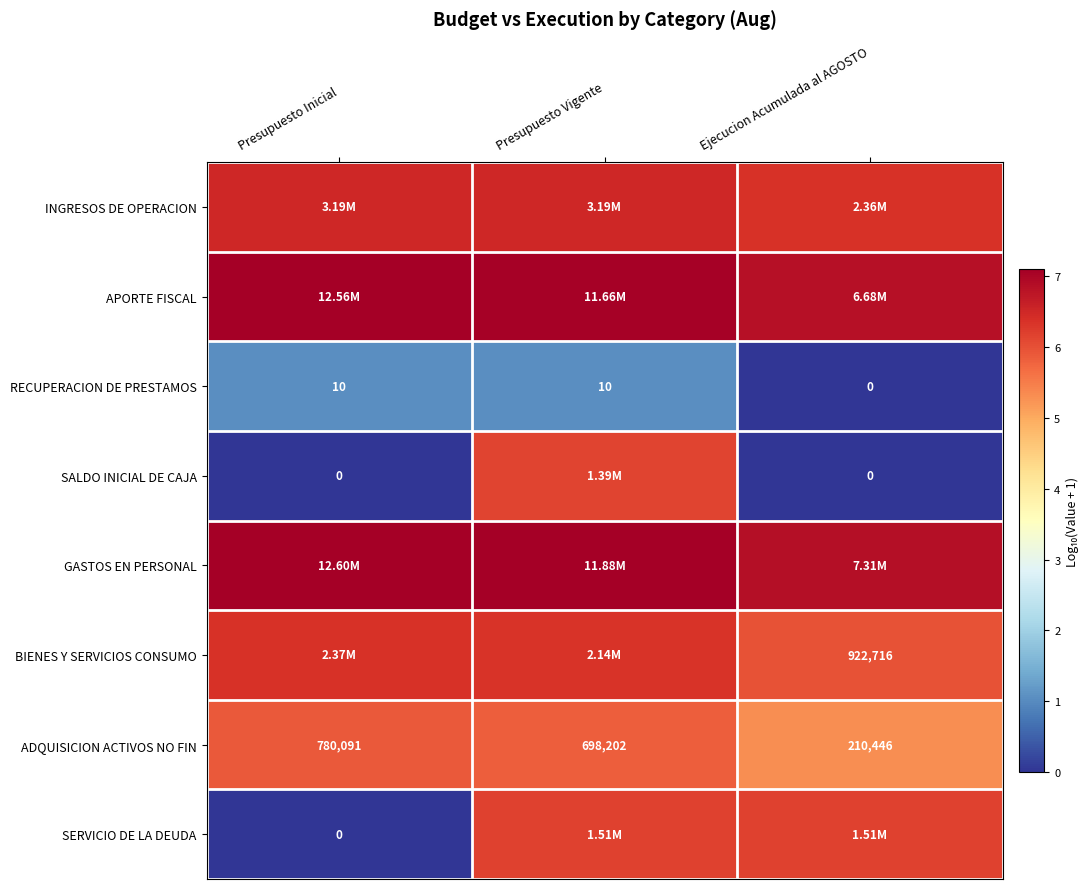

How many values in the ADQUISICION ACTIVOS NO FIN series are below 698202?

1